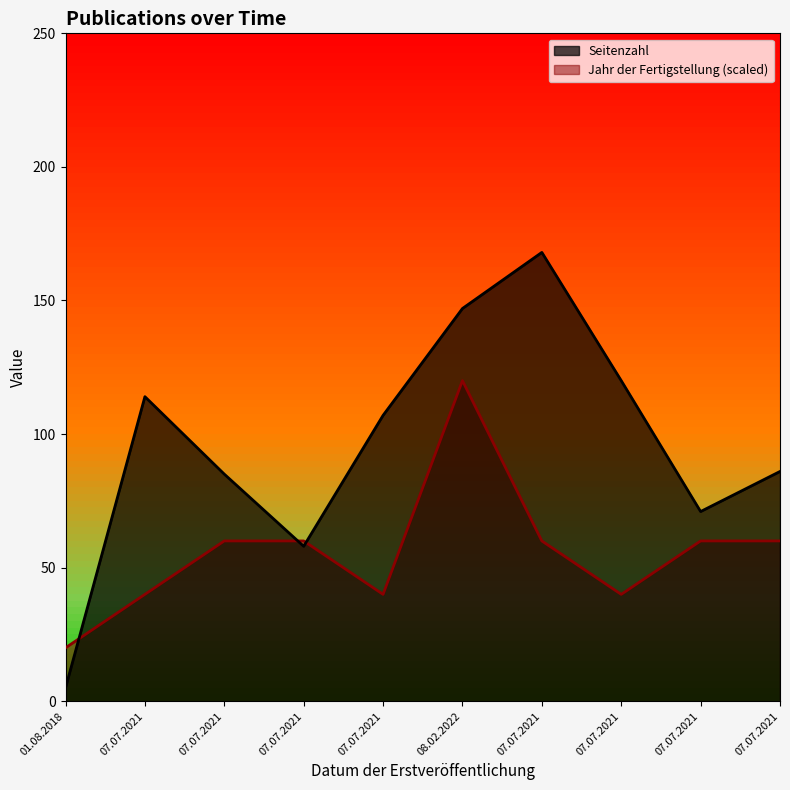

Count the Jahr der Fertigstellung values in the range 40 to 60.

8